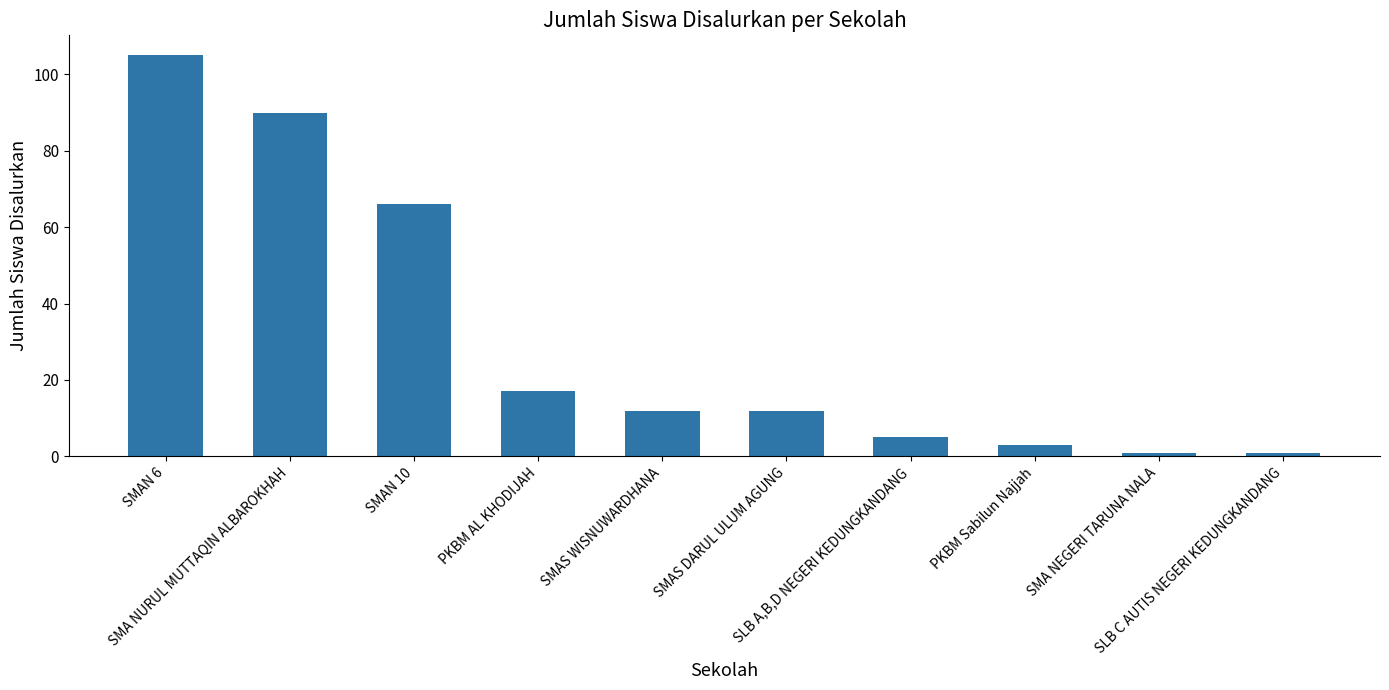

What is the difference between the maximum and minimum values?

104